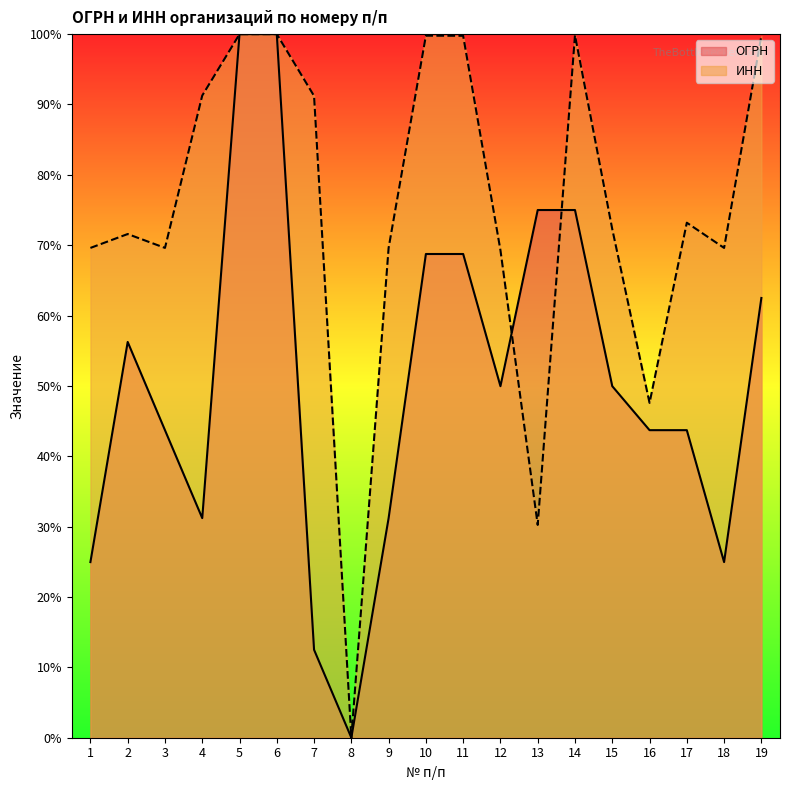

At which category is the sum across all series the highest?

6